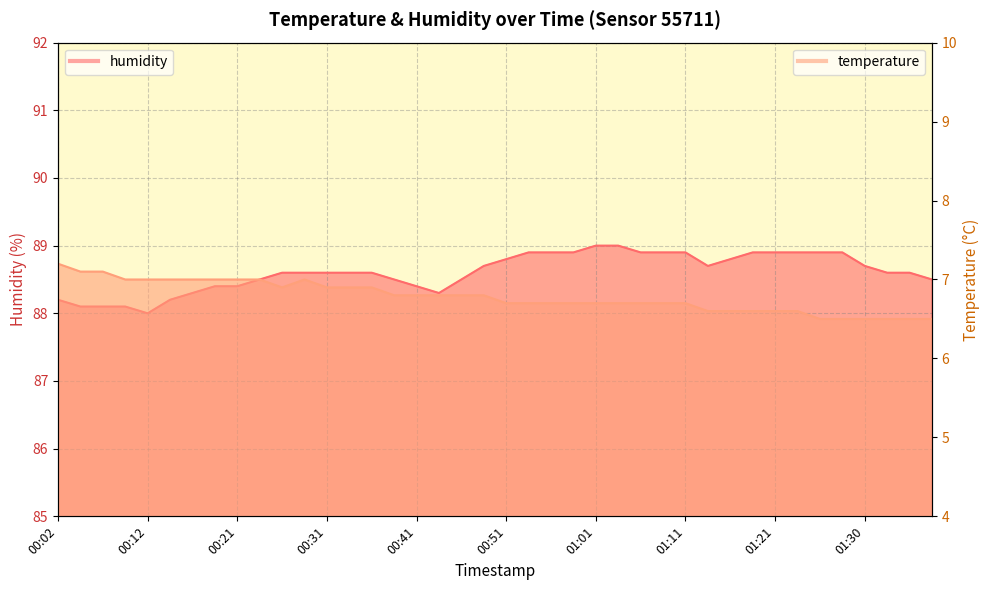

What is the approximate value of temperature at 01:35?

6.5